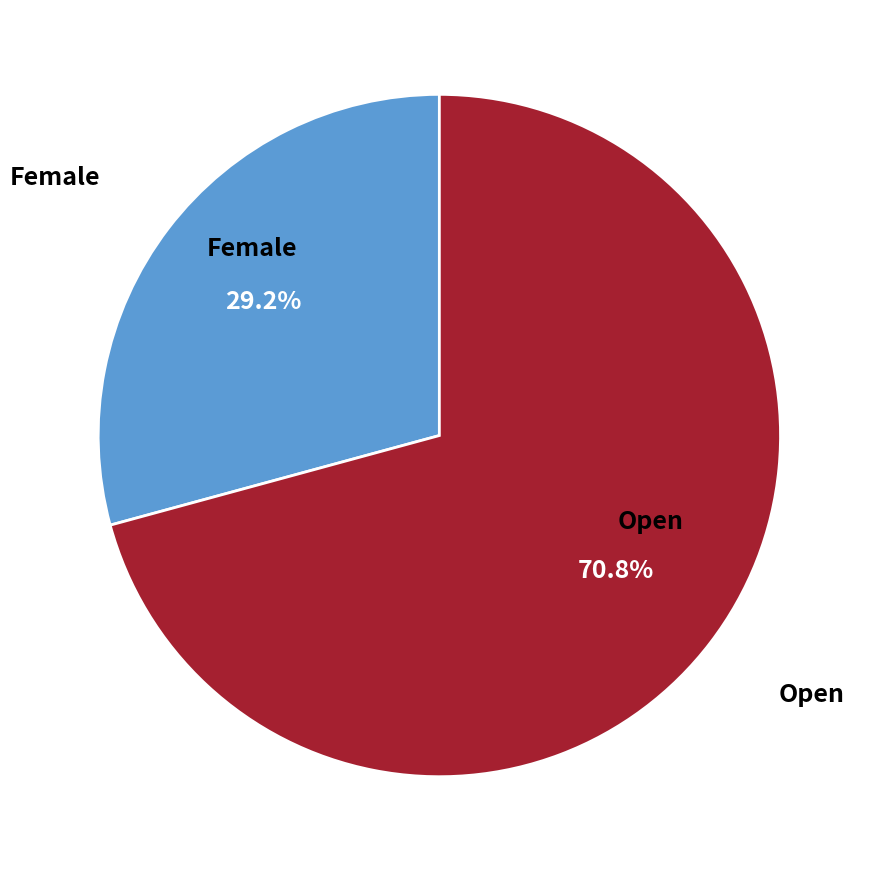

Is there any slice that represents more than half of the pie?

Yes